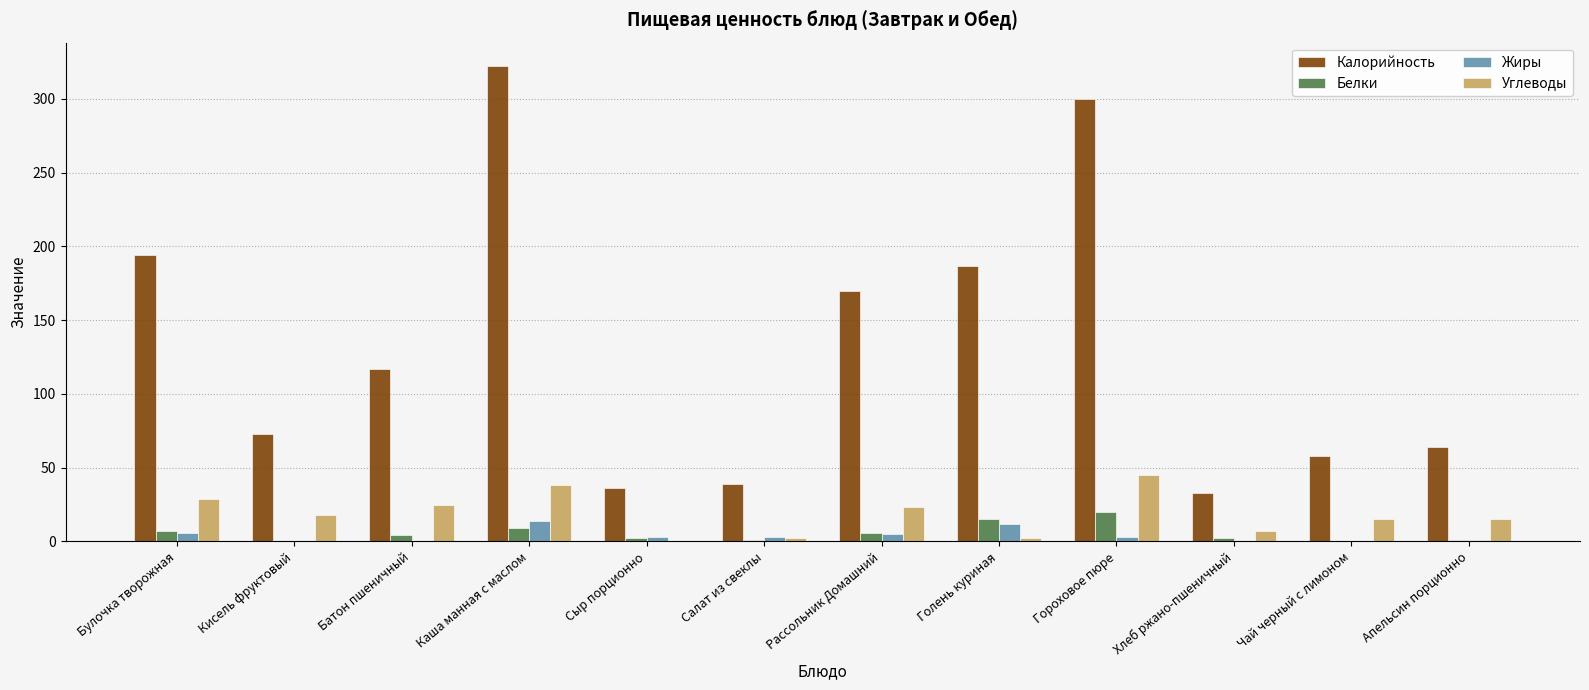

Which series has the largest total across all categories?

Калорийность